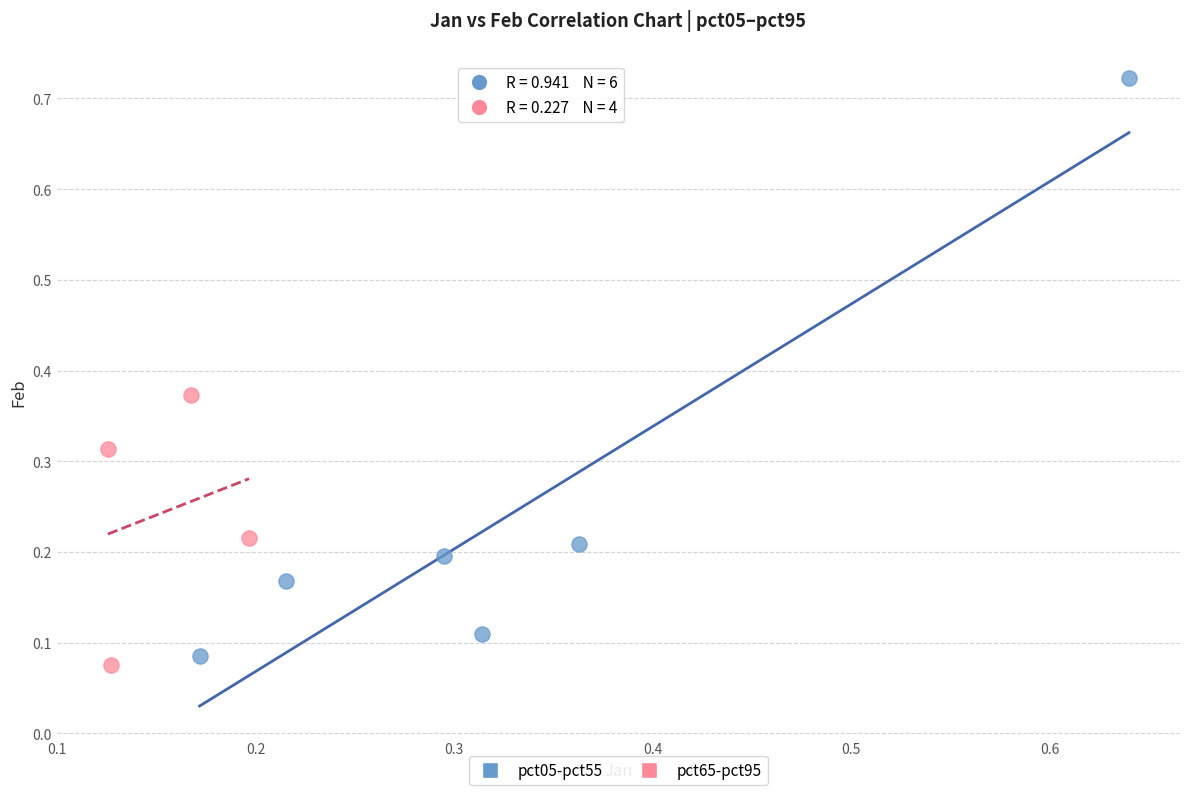

Which series has the largest Y range (max minus min)?

pct05-pct55